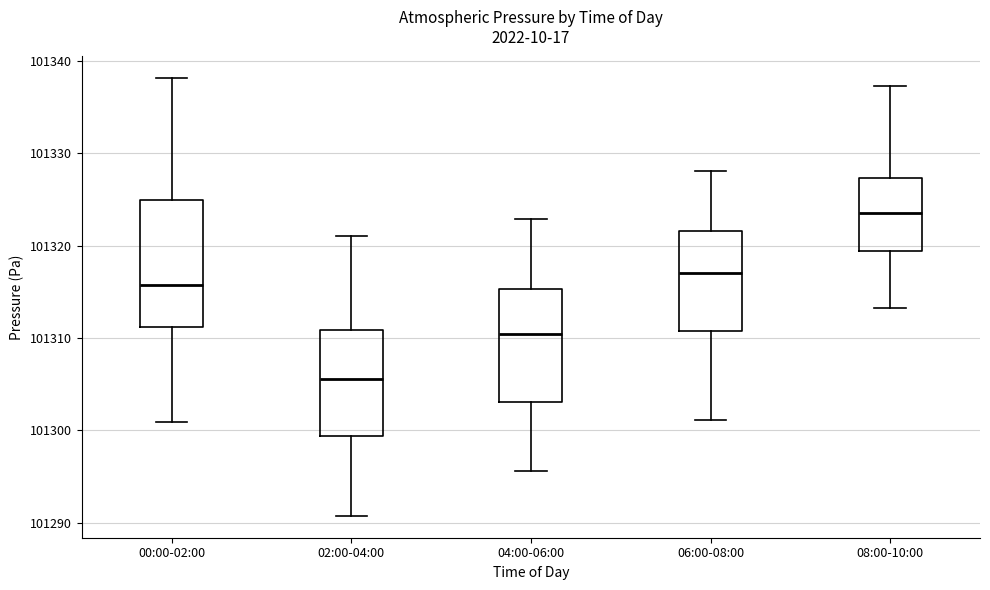

Reading left to right, read every box against the y-axis: the position of its median line, the range the box covers, and the ends of its whiskers. The values are not printed on the chart, so give them approximately, as read against the axis.

00:00-02:00: median 101316, box 101311 to 101325, whiskers 101301 to 101338
02:00-04:00: median 101306, box 101299 to 101311, whiskers 101291 to 101321
04:00-06:00: median 101310, box 101303 to 101315, whiskers 101296 to 101323
06:00-08:00: median 101317, box 101311 to 101322, whiskers 101301 to 101328
08:00-10:00: median 101324, box 101319 to 101327, whiskers 101313 to 101337